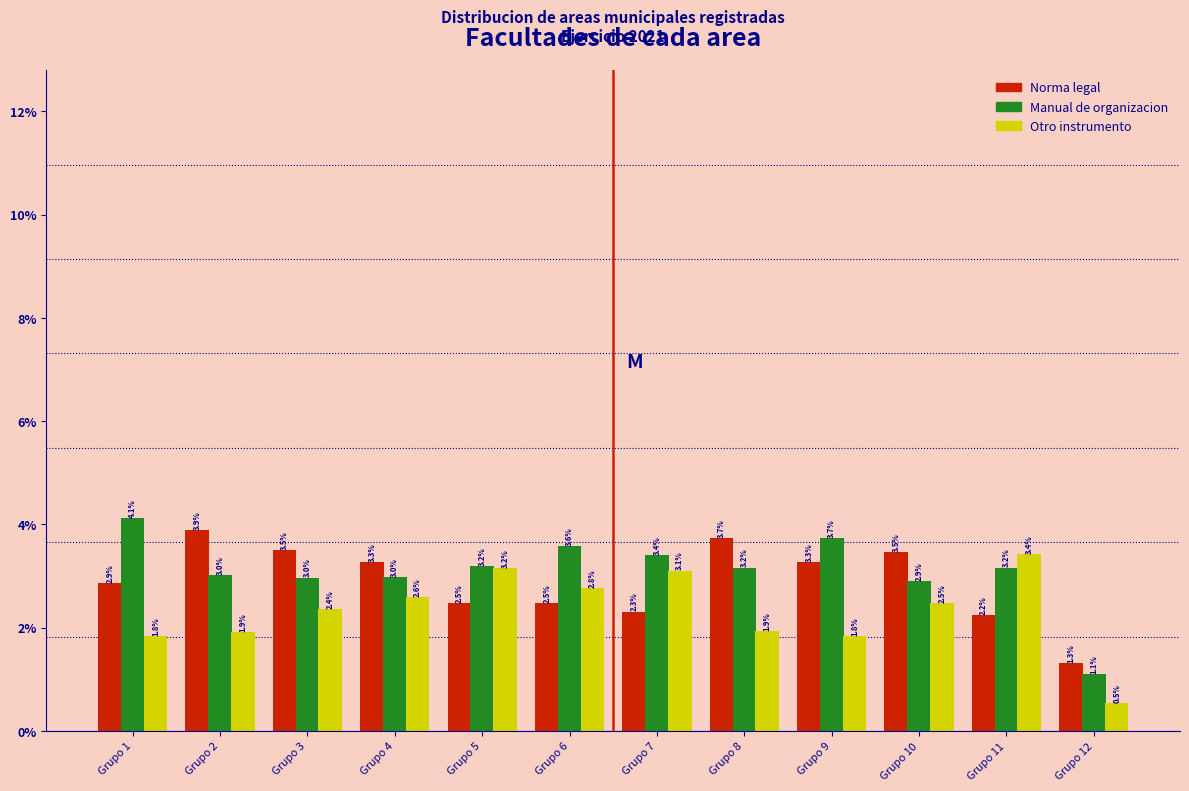

Reading left to right, list all the values displayed in this chart.

Norma legal: Grupo 1=2.9	Grupo 2=3.9	Grupo 3=3.5	Grupo 4=3.3	Grupo 5=2.5	Grupo 6=2.5	Grupo 7=2.3	Grupo 8=3.7	Grupo 9=3.3	Grupo 10=3.5	Grupo 11=2.2	Grupo 12=1.3
Manual de organizacion: Grupo 1=4.1	Grupo 2=3.0	Grupo 3=3.0	Grupo 4=3.0	Grupo 5=3.2	Grupo 6=3.6	Grupo 7=3.4	Grupo 8=3.2	Grupo 9=3.7	Grupo 10=2.9	Grupo 11=3.2	Grupo 12=1.1
Otro instrumento: Grupo 1=1.8	Grupo 2=1.9	Grupo 3=2.4	Grupo 4=2.6	Grupo 5=3.2	Grupo 6=2.8	Grupo 7=3.1	Grupo 8=1.9	Grupo 9=1.8	Grupo 10=2.5	Grupo 11=3.4	Grupo 12=0.5